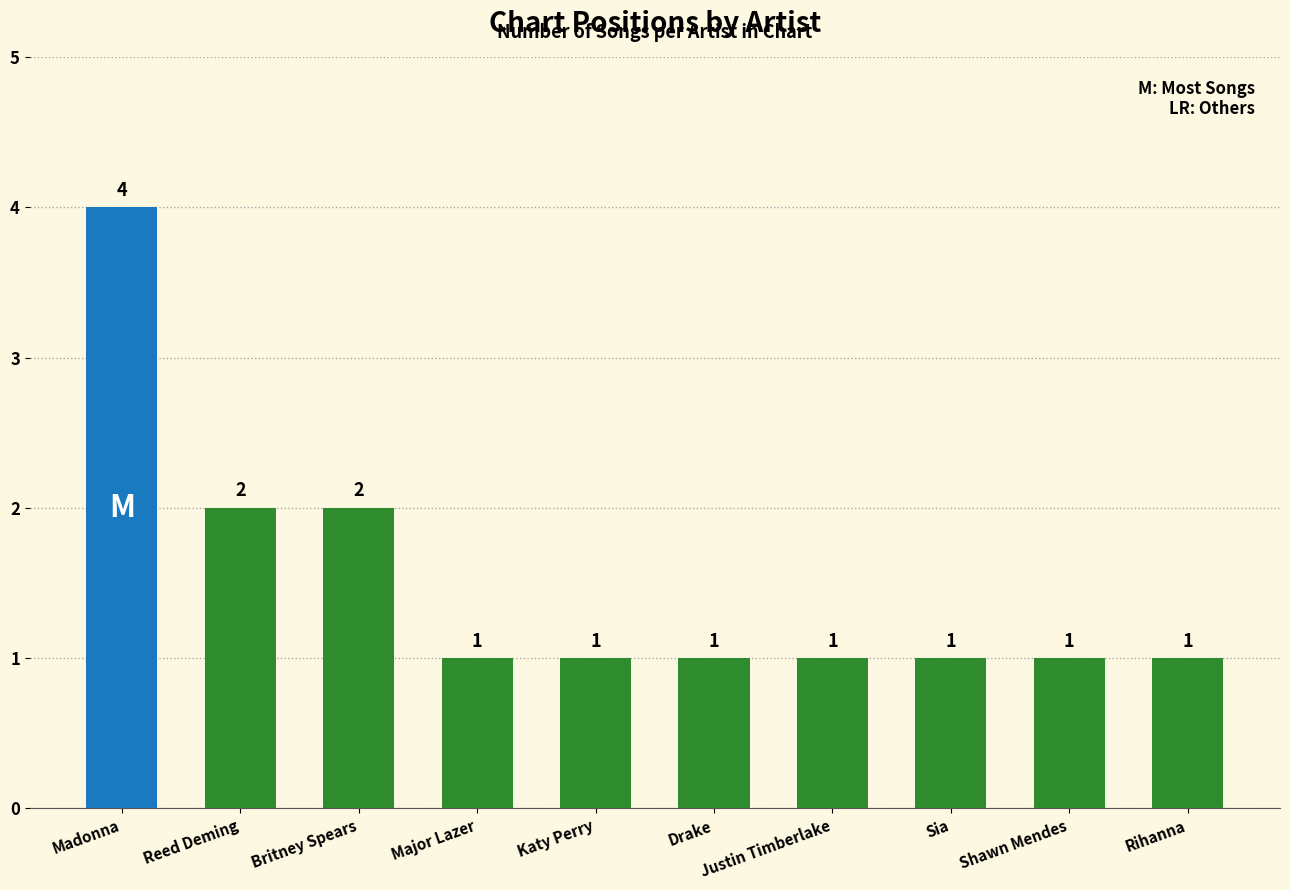

At which category does the chart reach its peak across all series?

Madonna